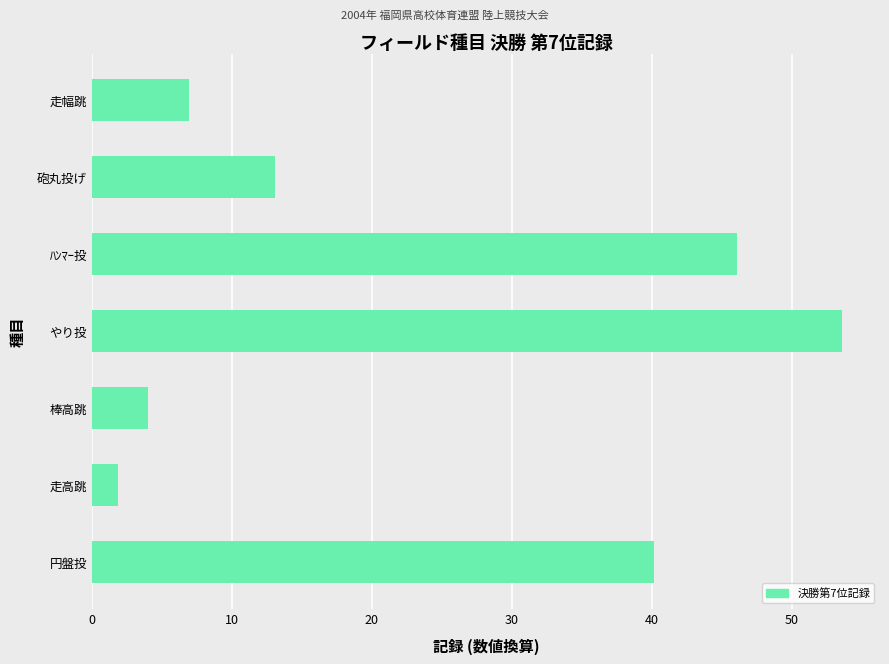

What is the smallest value displayed?

1.9